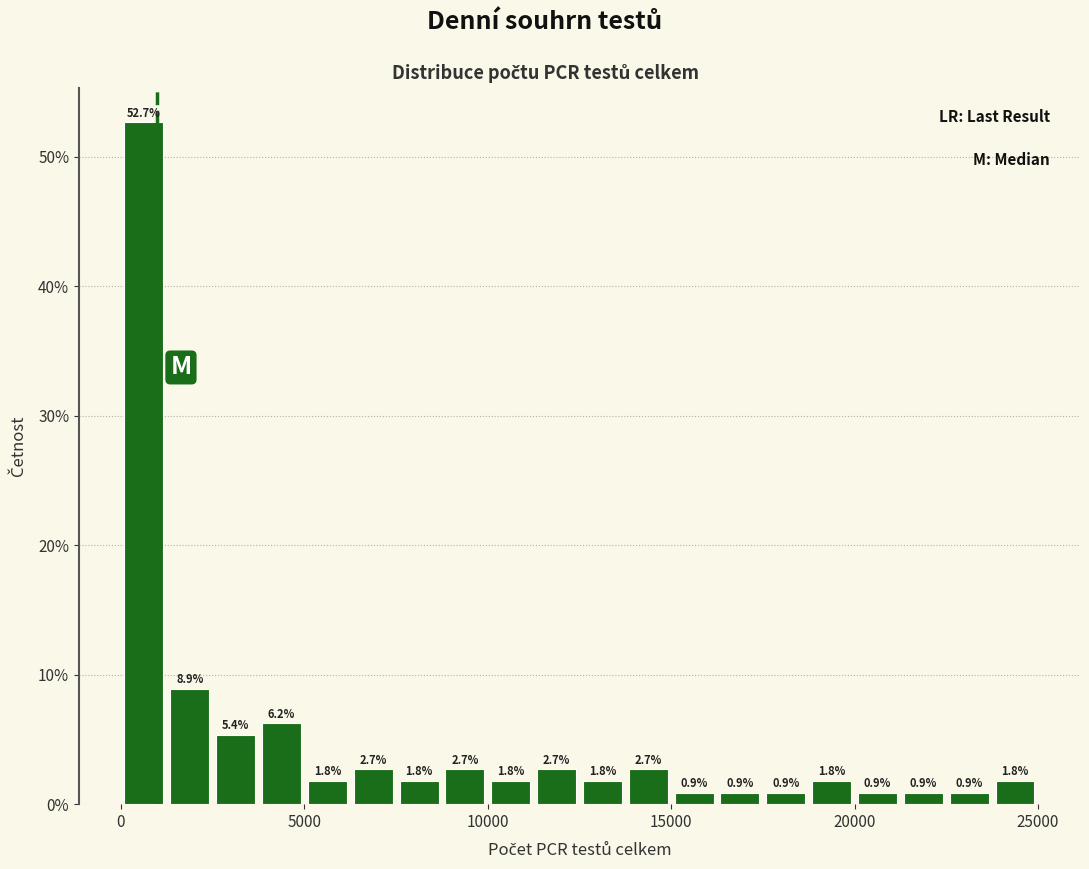

Around what value on the x-axis is the tallest bar? Give the approximate position of its centre, as read against the axis.

500